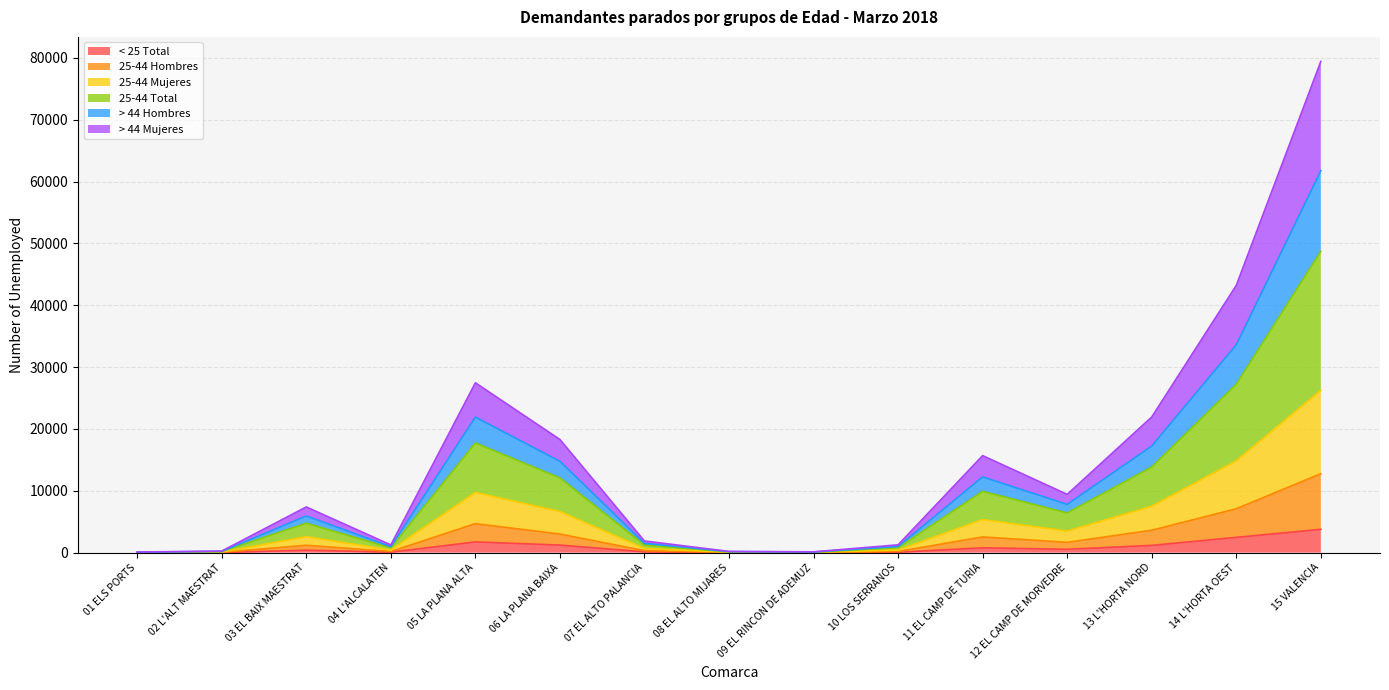

Count the number of data series in this chart.

6